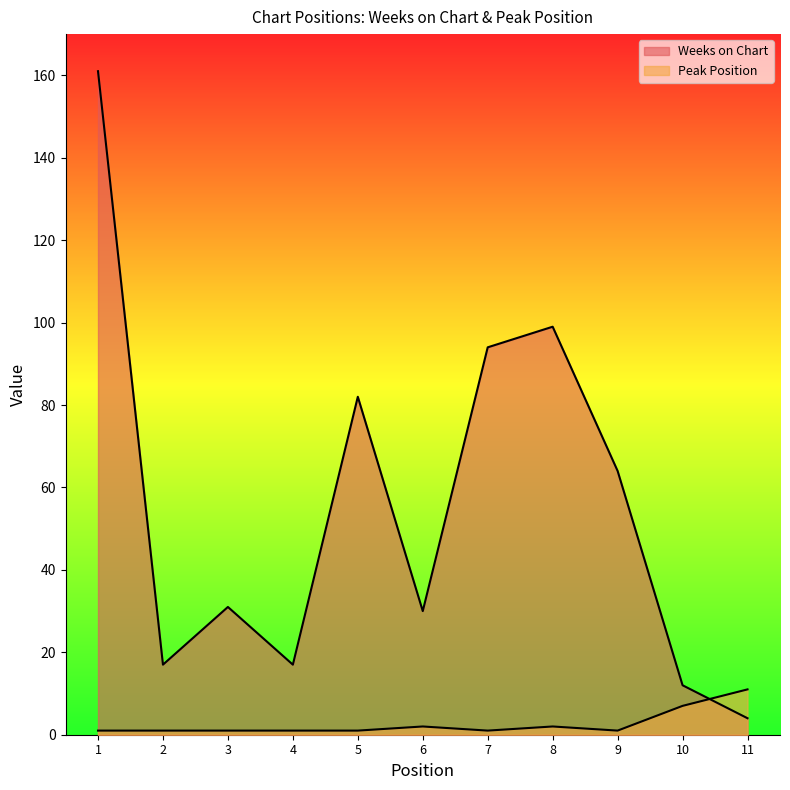

What is the total value across all series at 4?

18